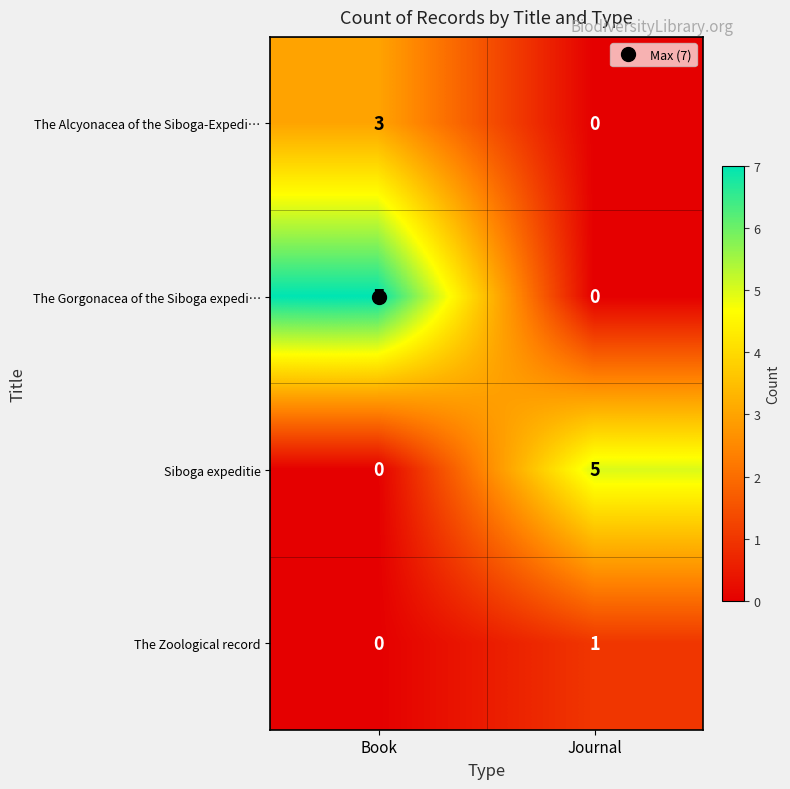

Which series has the largest range (max minus min)?

The Gorgonacea of the Siboga expedi…